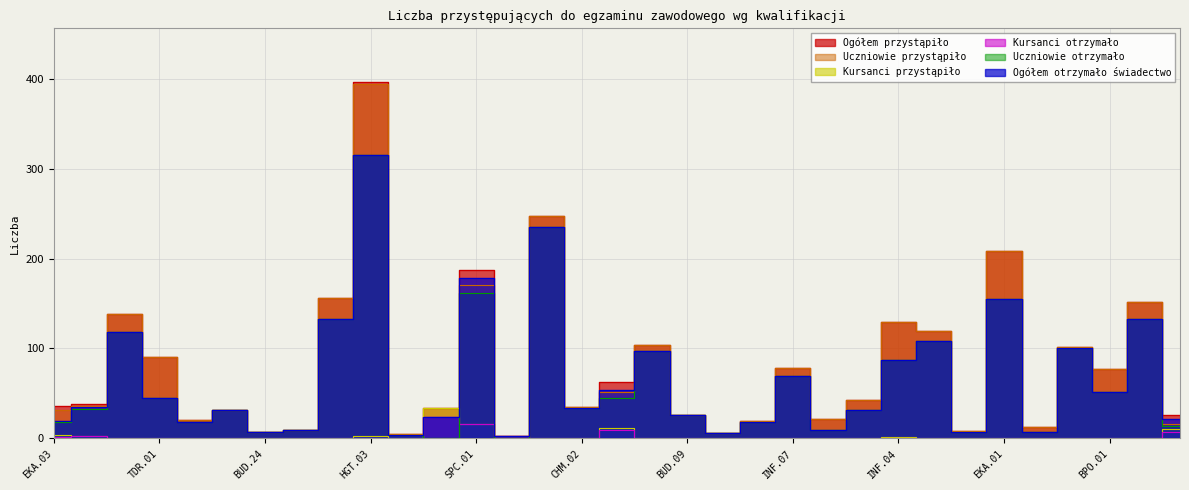

How many distinct data groups are displayed?

6